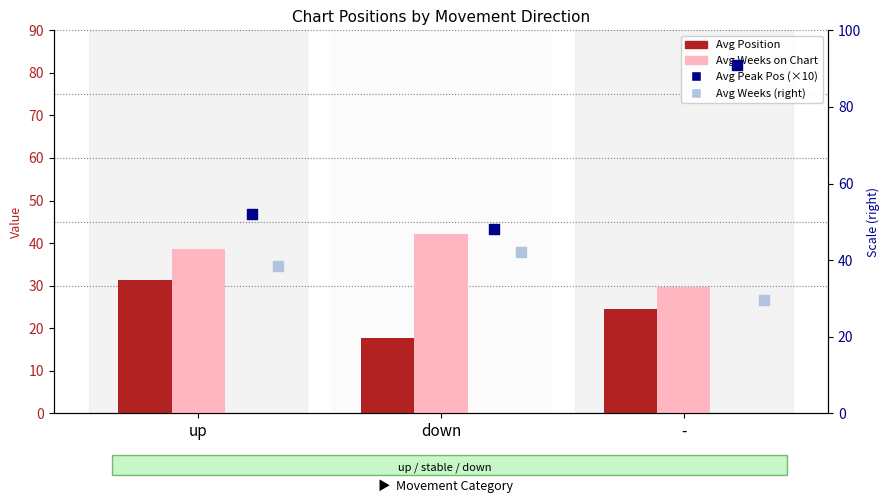

Which series has the largest Y range (max minus min)?

Avg Peak Position (×10)